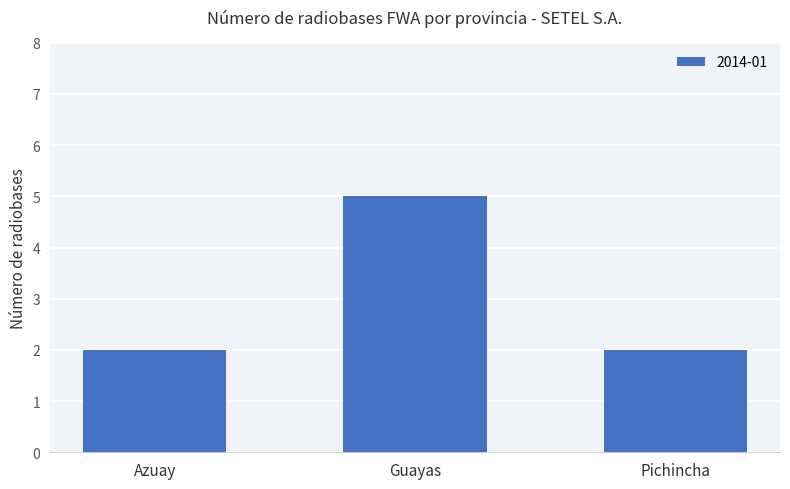

Reading left to right, what are all the values shown in this chart?

Azuay=2	Guayas=5	Pichincha=2